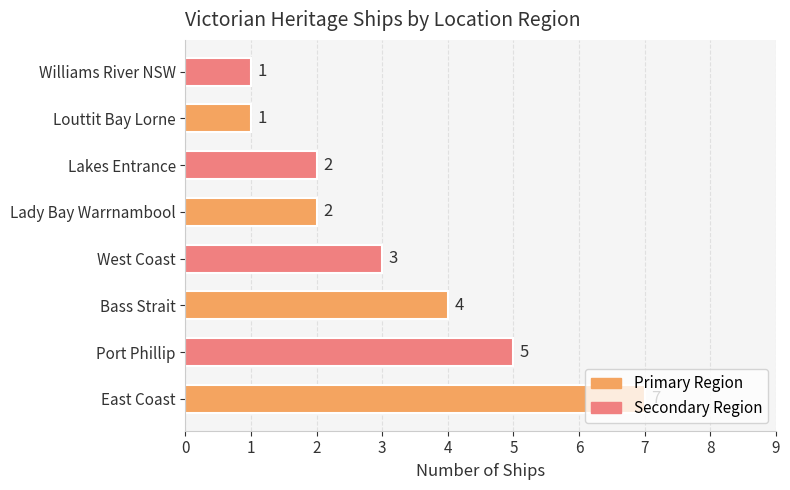

How many values are between 2 and 5?

5